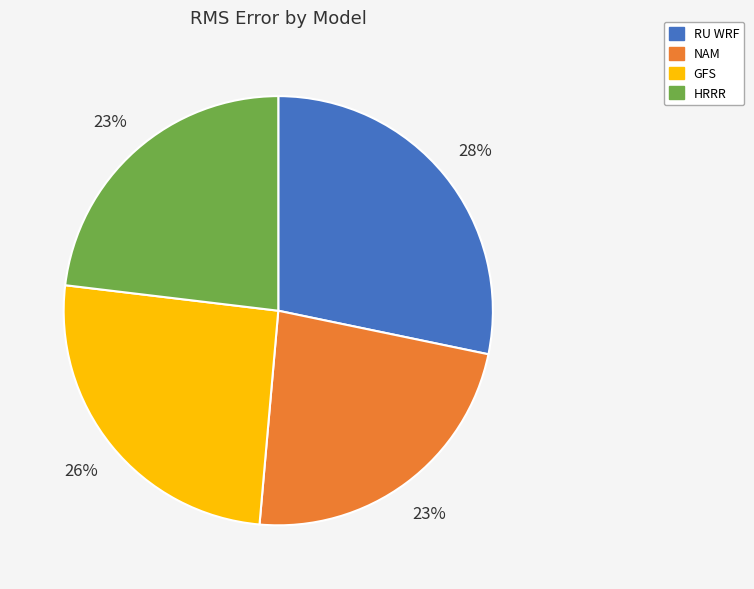

Which category has the biggest portion of the pie?

RU WRF